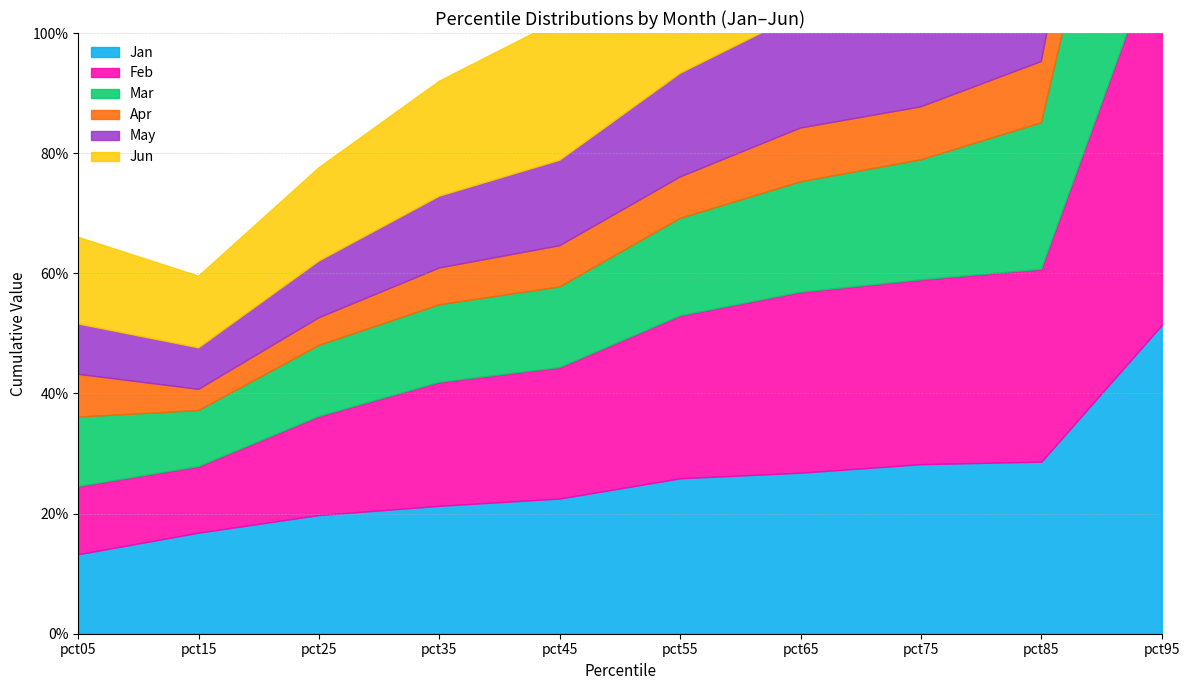

Rank the series at pct75 from highest to lowest value.

Jun, Feb, Jan, May, Mar, Apr